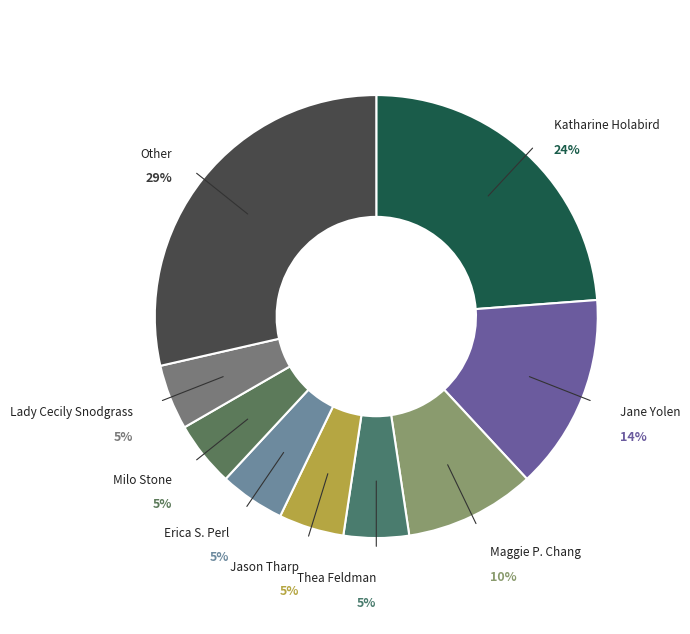

Combined, do Milo Stone and Jane Yolen account for over 50%?

No